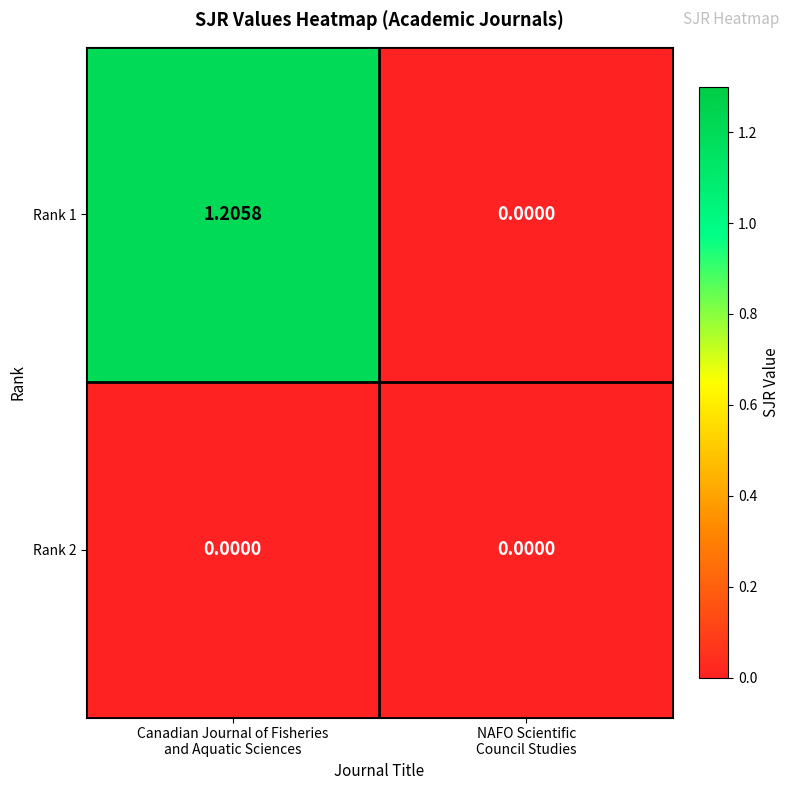

What is the difference between the highest and lowest values at Canadian Journal of Fisheries
and Aquatic Sciences?

1.2